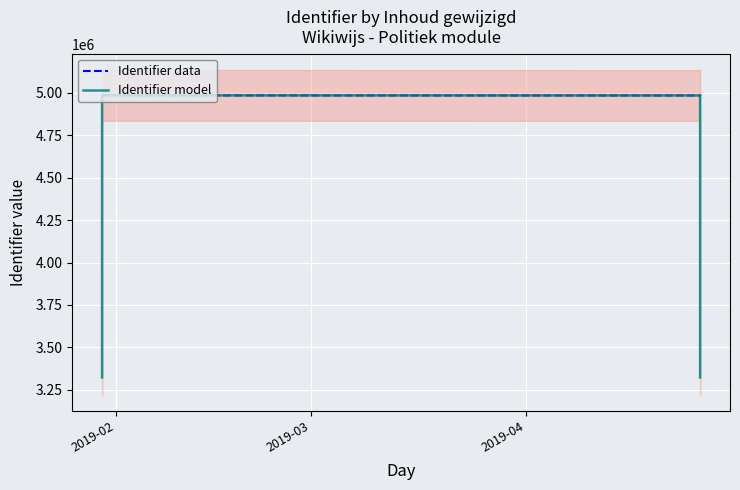

What is the value of the Identifier data point at the 8th from the left?

4986007.0